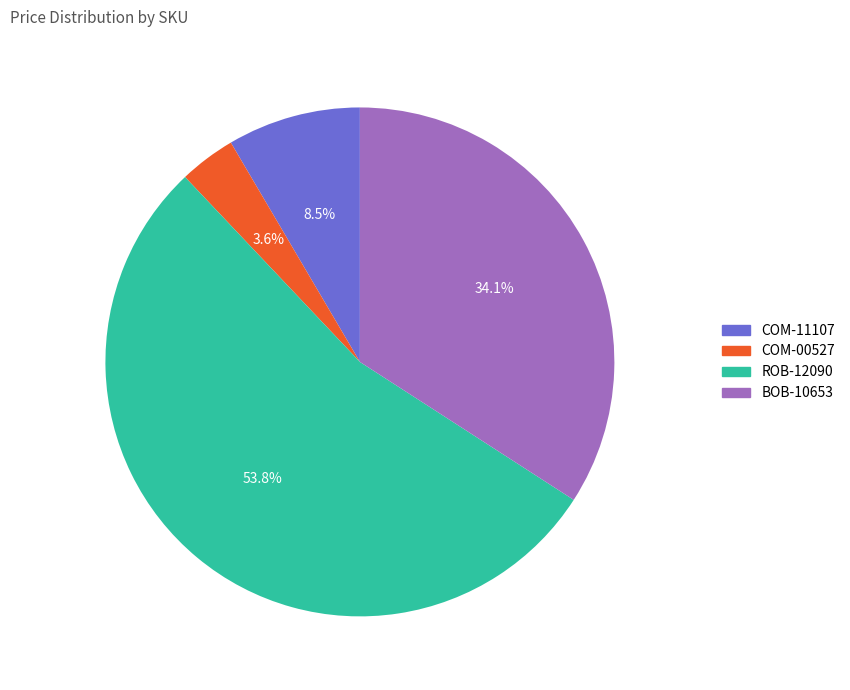

To the nearest percent, what percentage of the pie is COM-00527?

4%